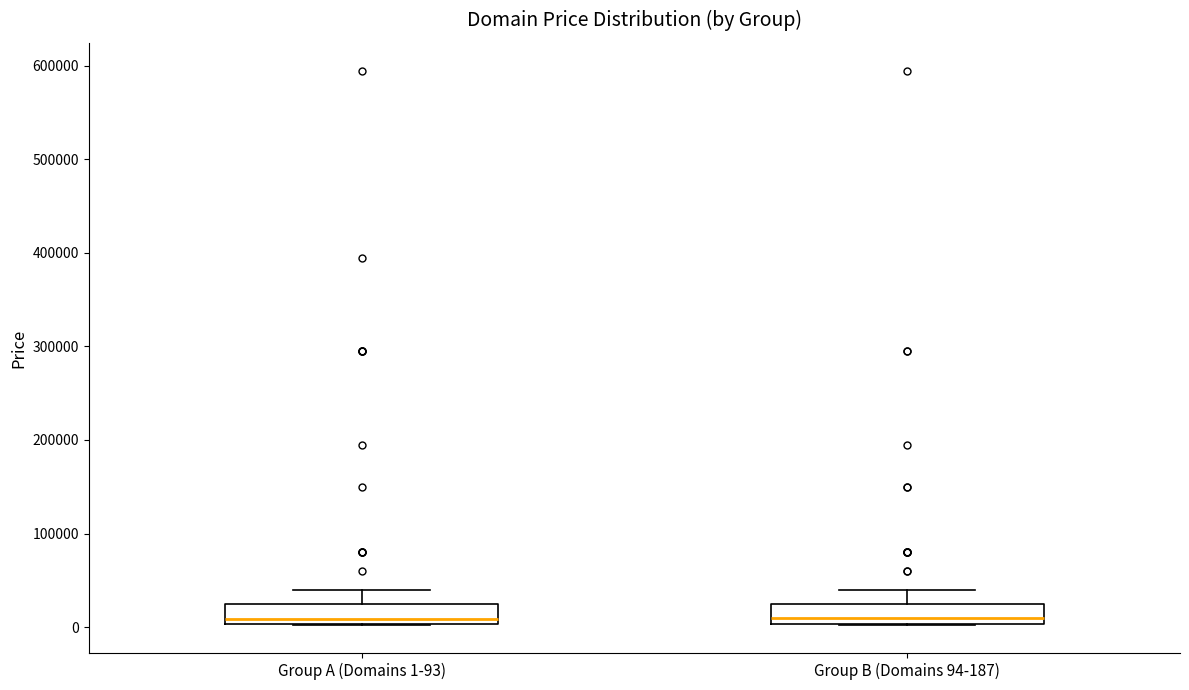

Reading left to right, read every box against the y-axis: the position of its median line, the range the box covers, and the ends of its whiskers. The values are not printed on the chart, so give them approximately, as read against the axis.

Group A (Domains 1-93): median 10000, box 0 to 20000, whiskers 0 to 40000
Group B (Domains 94-187): median 10000, box 0 to 20000, whiskers 0 to 40000